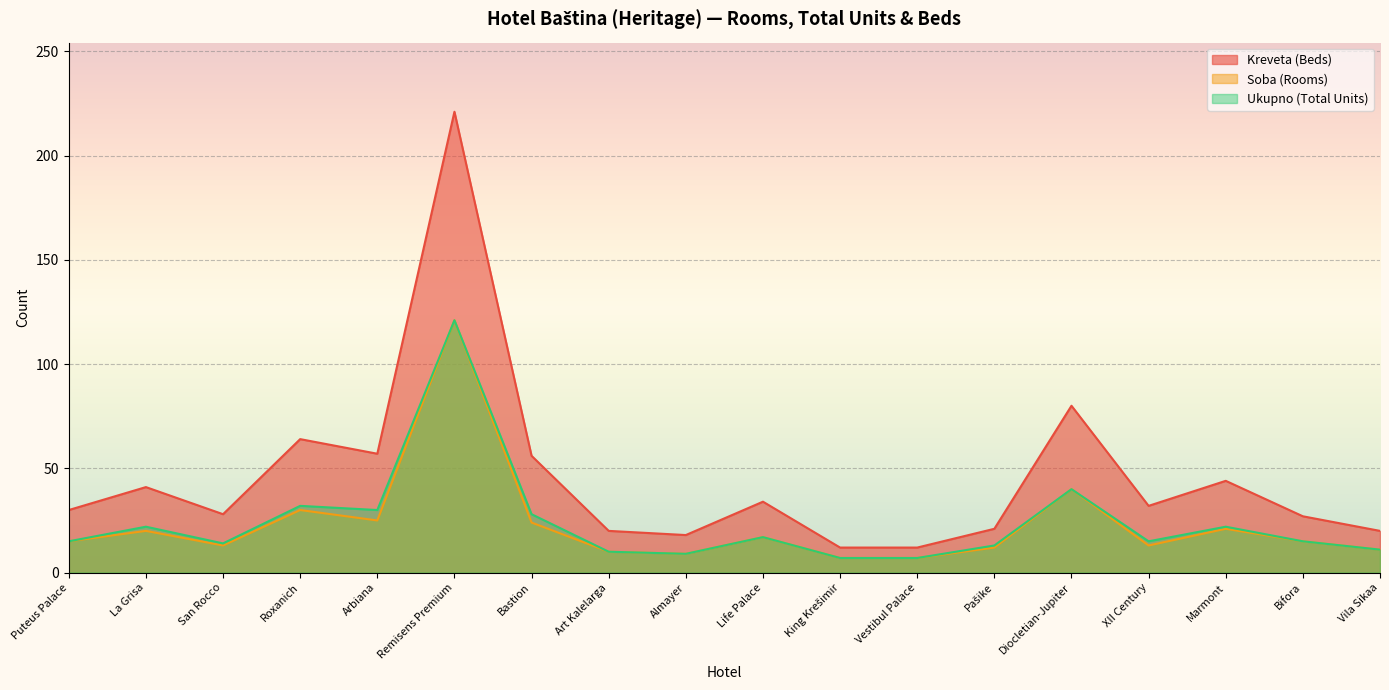

Where is the first local minimum for Ukupno (Total Units)?

San Rocco